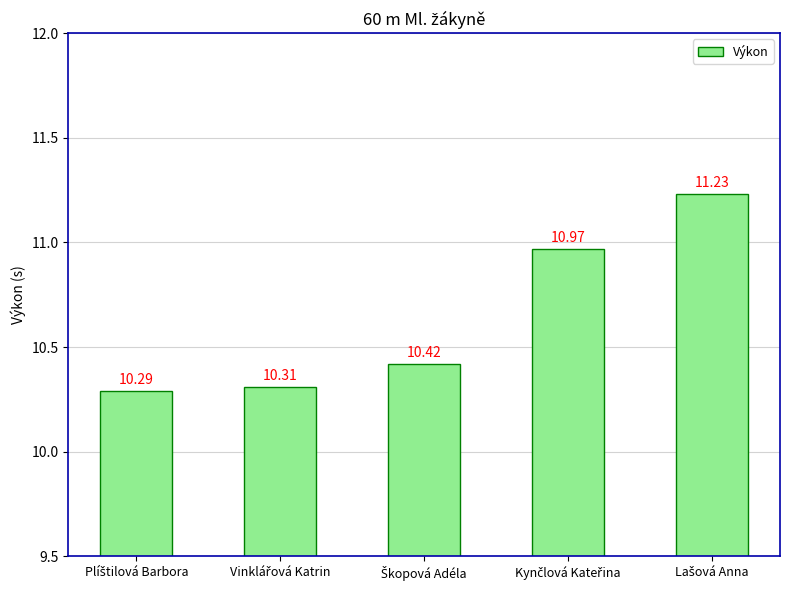

Does the chart contain stacked bars?

No